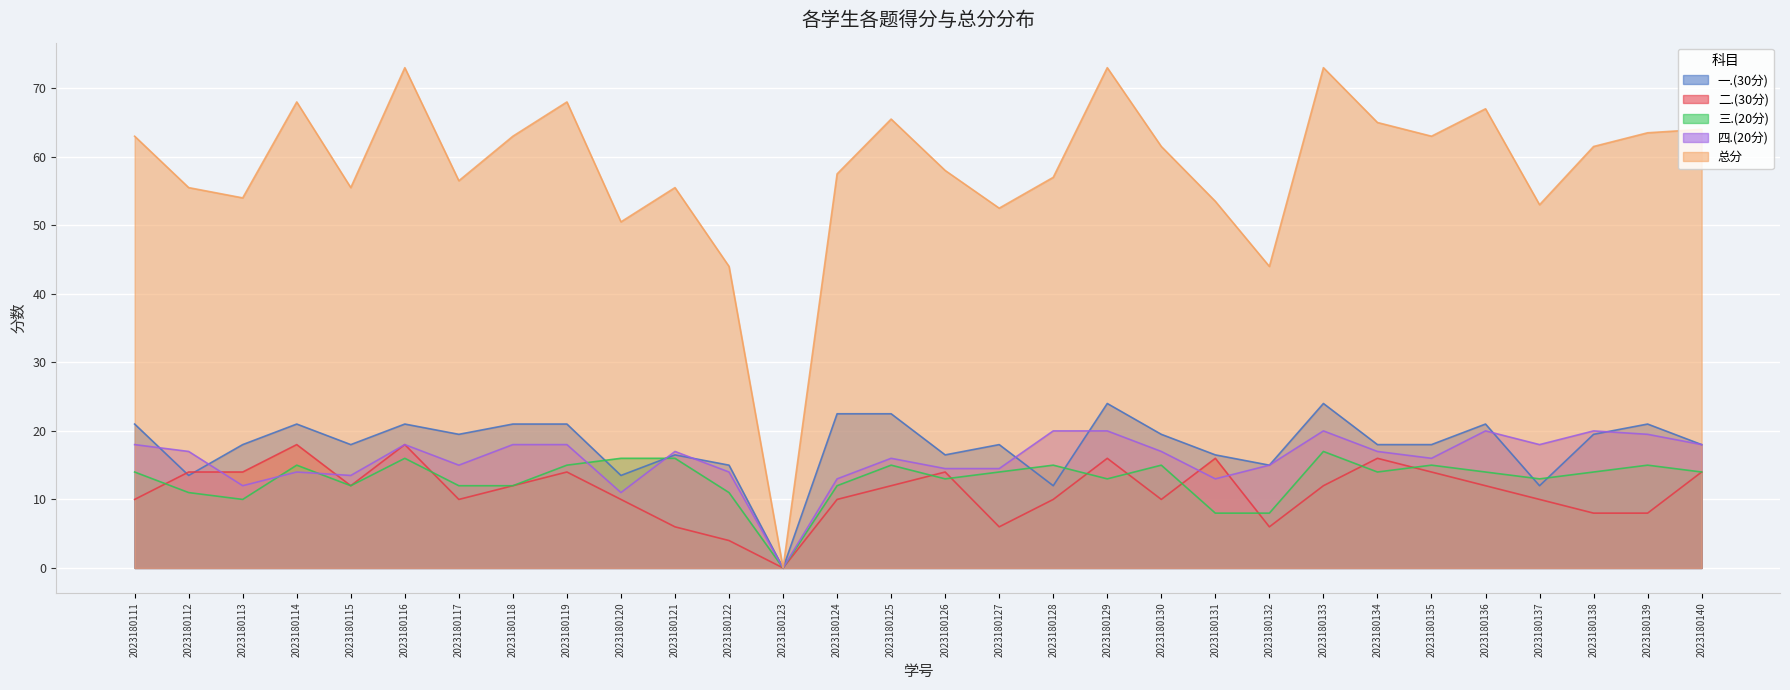

At which category does 四.(20分) reach its first local valley?

2023180113